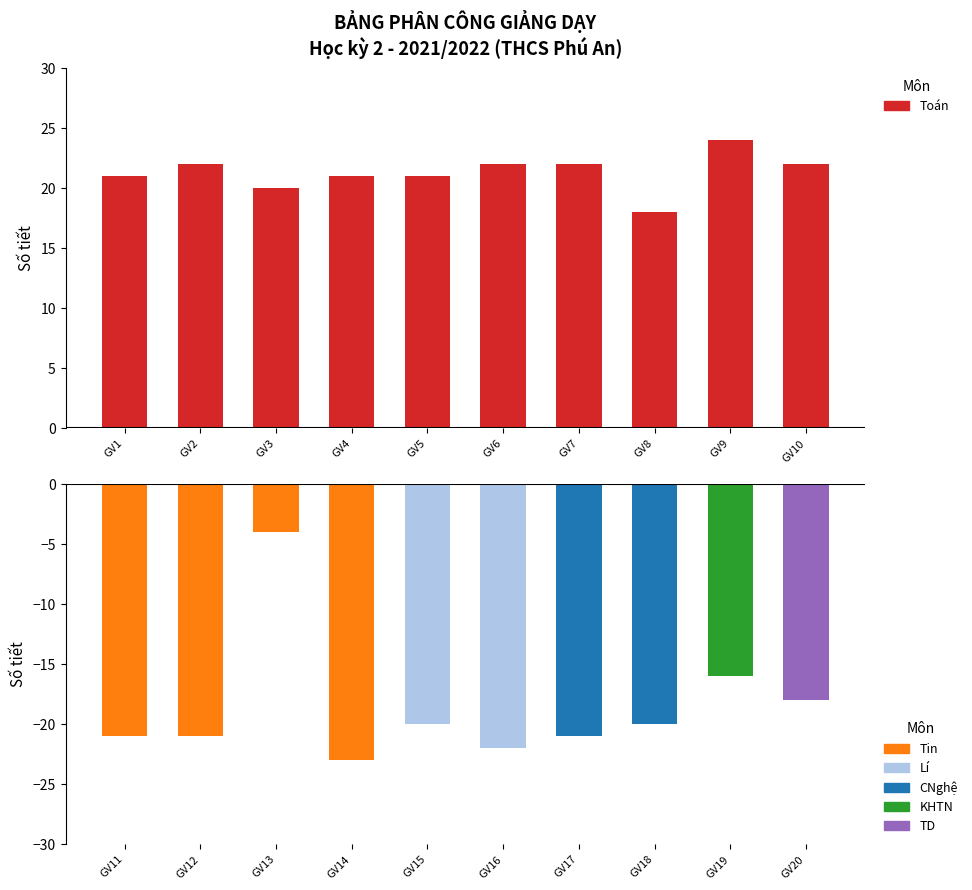

True or false: Toán has a value of 10 at 4.

False